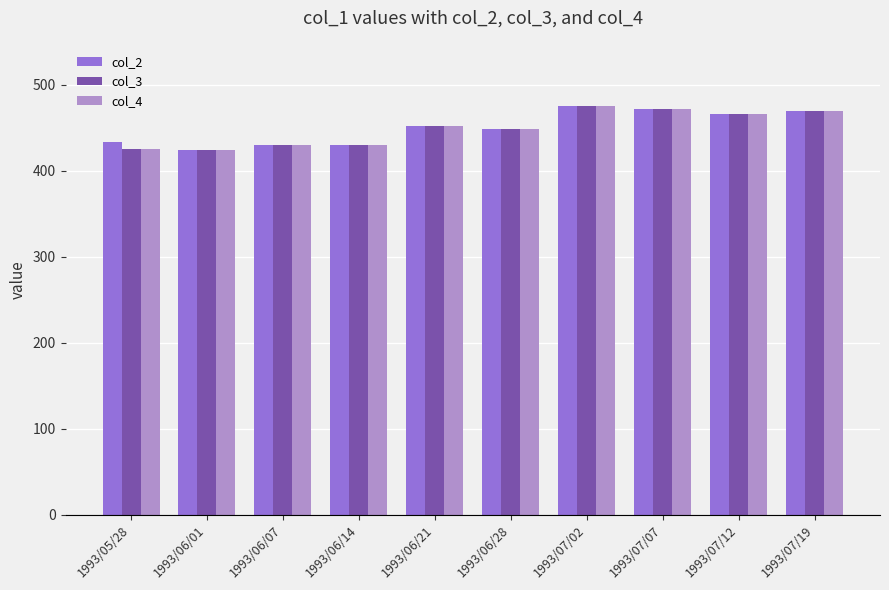

What is the label of the 8th bar from the right?

1993/06/07